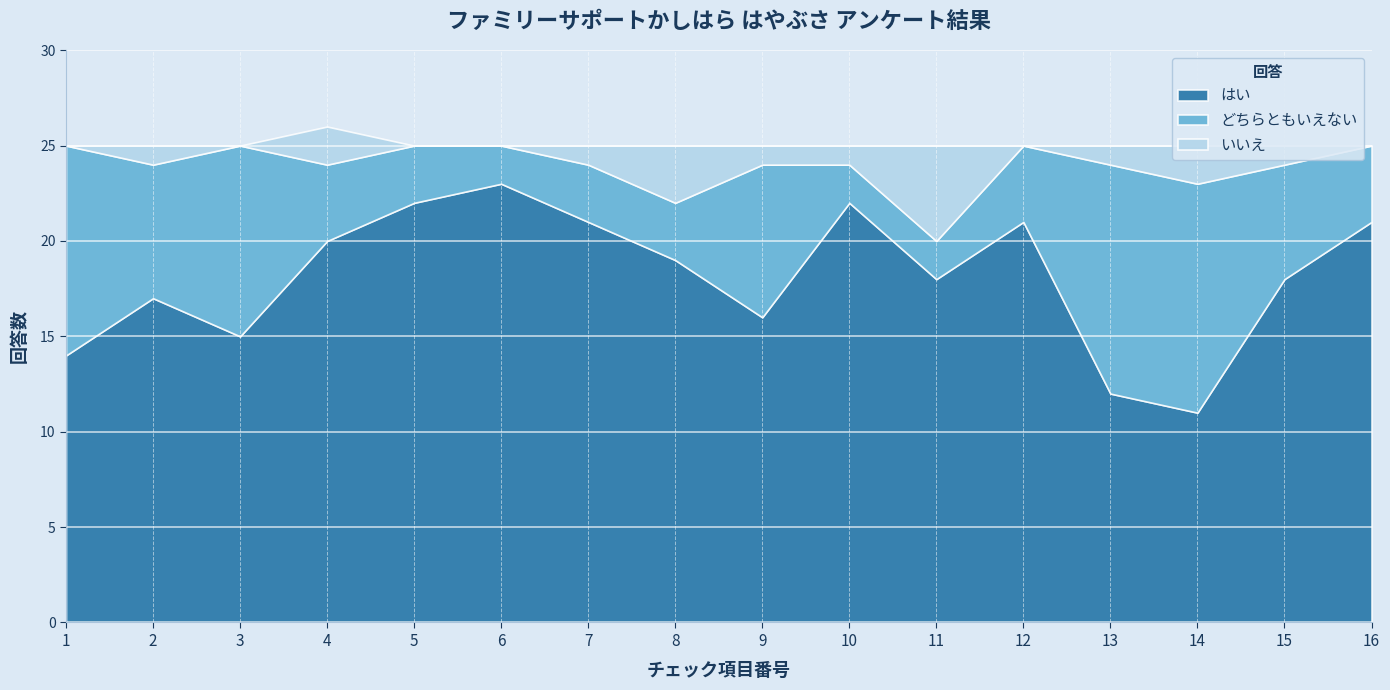

At which category does はい reach its first local valley?

3